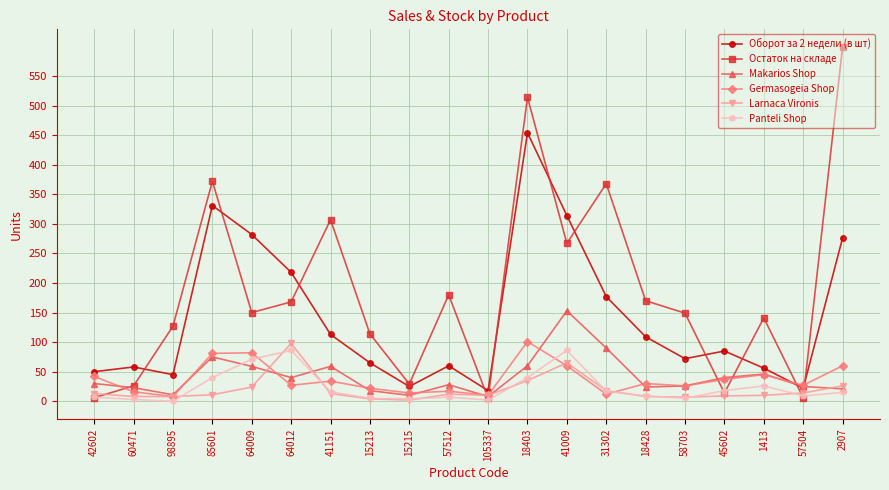

At which label does Остаток на складе first exceed 150?

85601